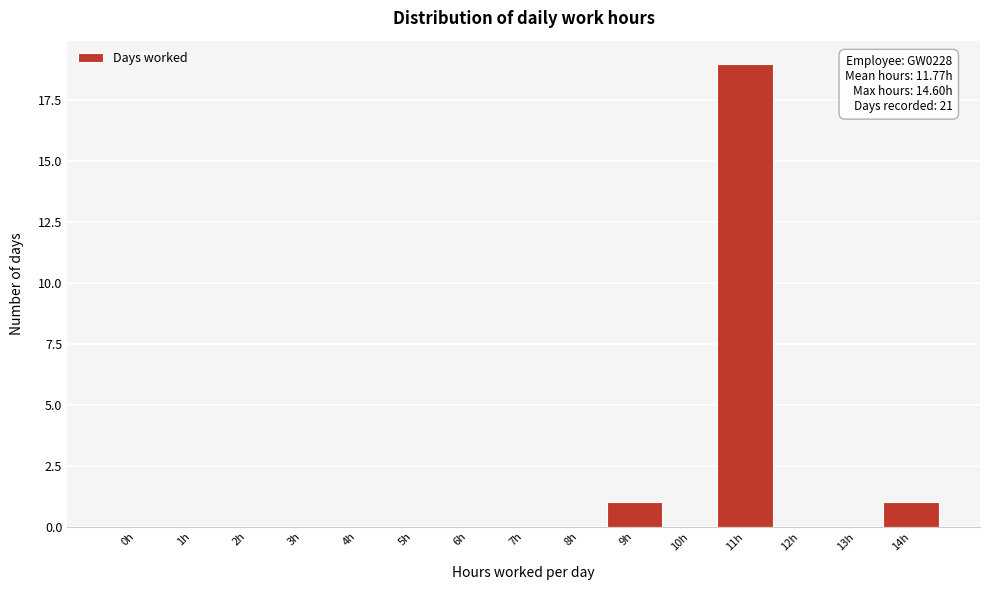

Reading left to right, list all the values displayed in this chart.

0h=0	1h=0	2h=0	3h=0	4h=0	5h=0	6h=0	7h=0	8h=0	9h=1	10h=0	11h=19	12h=0	13h=0	14h=1